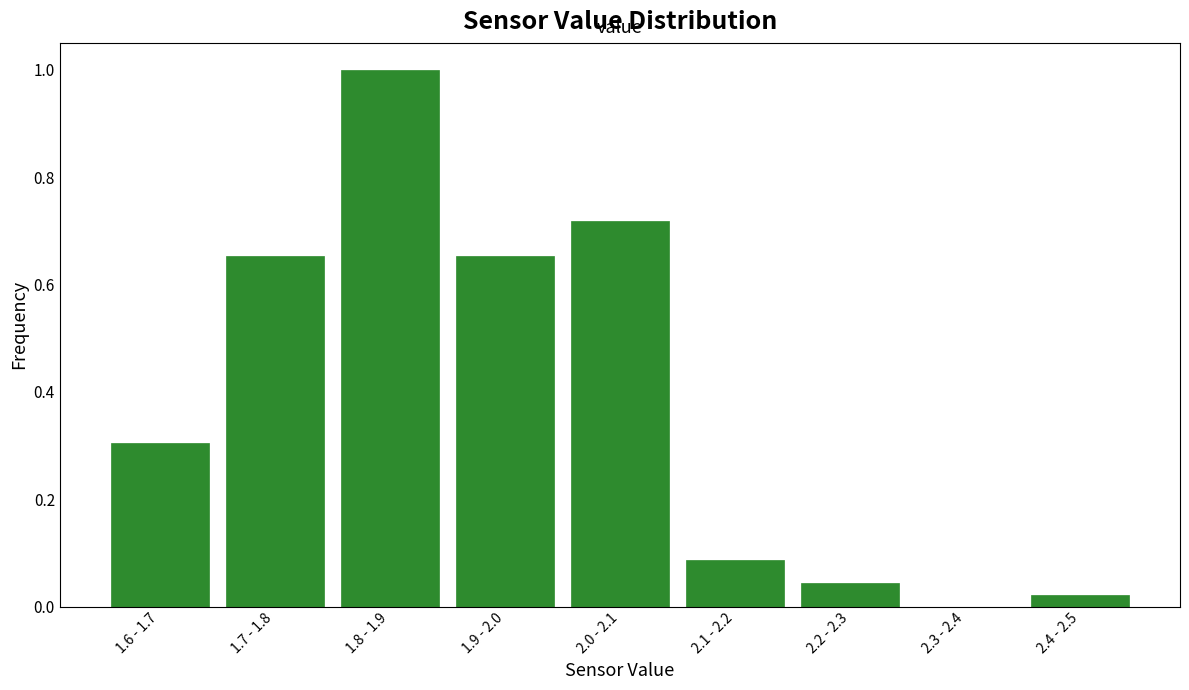

Which has a higher value, 2.0 - 2.1 or 2.3 - 2.4?

2.0 - 2.1